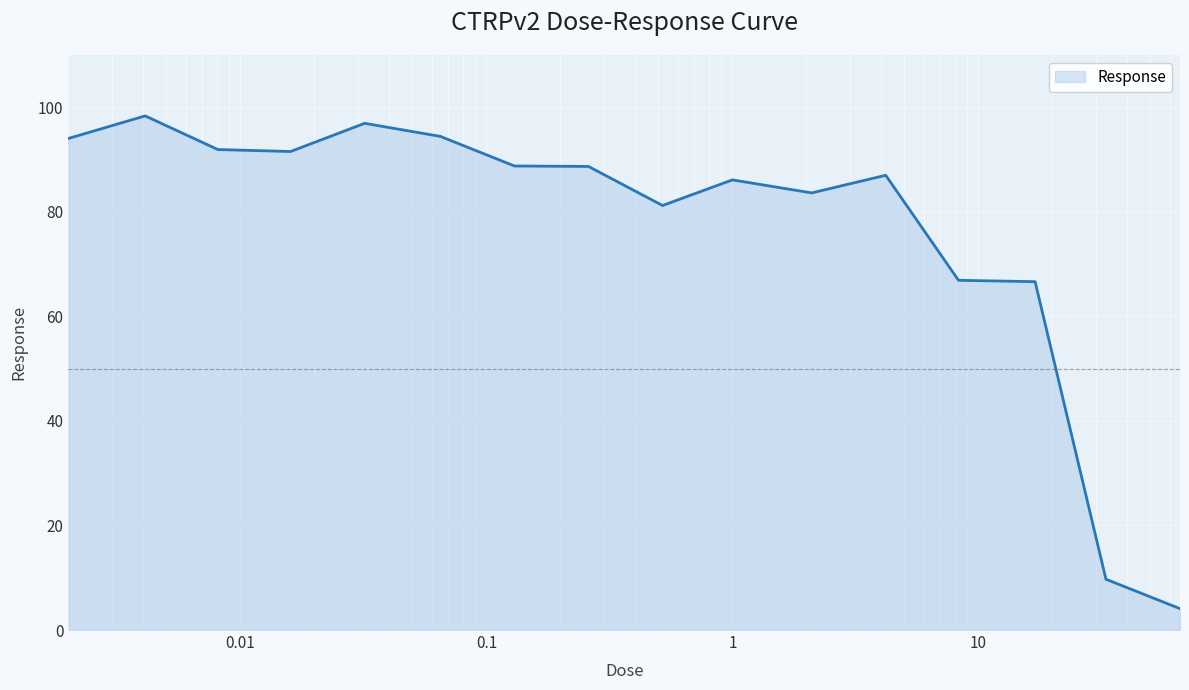

What is the difference between the maximum and minimum values?

94.3